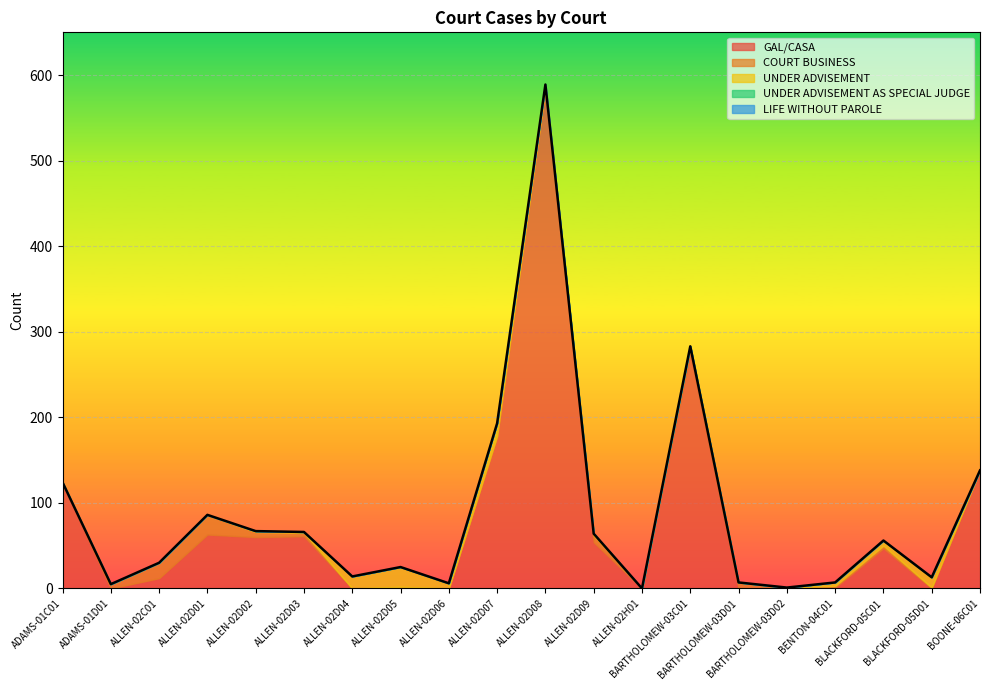

True or false: GAL/CASA and LIFE WITHOUT PAROLE cross at least once.

False